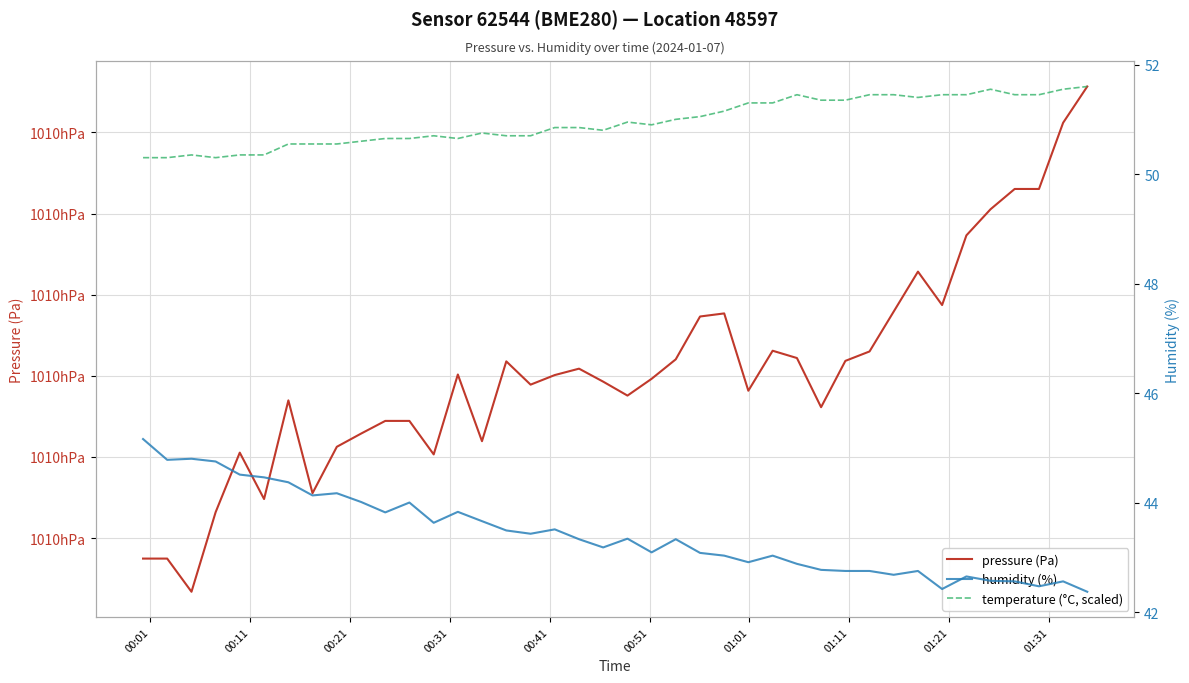

Reading left to right, list all the values displayed in this chart.

pressure (Pa): 100967.5	100967.5	100963.4	100973.2	100980.5	100974.8	100987.0	100975.5	100981.2	100982.9	100984.4	100984.4	100980.3	100990.2	100981.9	100991.8	100988.9	100990.1	100990.9	100989.3	100987.6	100989.6	100992.0	100997.3	100997.7	100988.2	100993.1	100992.2	100986.1	100991.8	100993.0	100997.9	101002.8	100998.7	101007.3	101010.5	101013.0	101013.0	101021.2	101025.7
humidity (%): 45.2	44.8	44.8	44.8	44.5	44.5	44.4	44.1	44.2	44.0	43.8	44.0	43.6	43.8	43.7	43.5	43.4	43.5	43.3	43.2	43.3	43.1	43.3	43.1	43.0	42.9	43.0	42.9	42.8	42.8	42.8	42.7	42.8	42.4	42.6	42.6	42.6	42.5	42.6	42.4
temperature (°C, scaled): 50.3	50.3	50.4	50.3	50.4	50.4	50.5	50.5	50.5	50.6	50.6	50.6	50.7	50.6	50.7	50.7	50.7	50.9	50.9	50.8	51.0	50.9	51.0	51.1	51.2	51.3	51.3	51.4	51.3	51.3	51.4	51.4	51.4	51.4	51.4	51.5	51.4	51.4	51.5	51.6